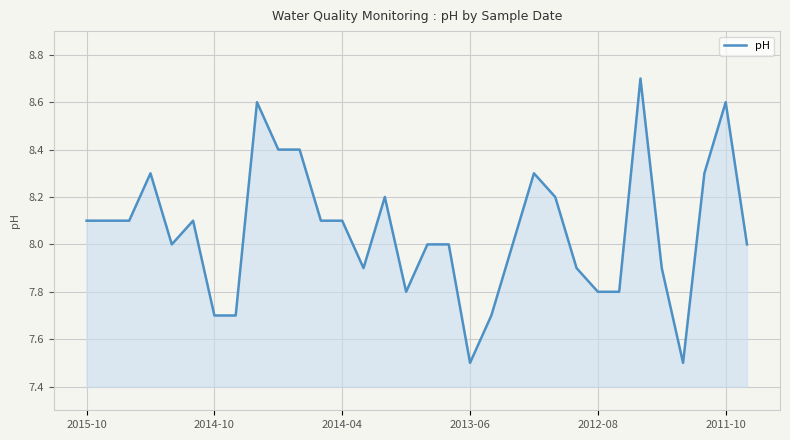

What is the difference between the maximum and minimum values?

1.2